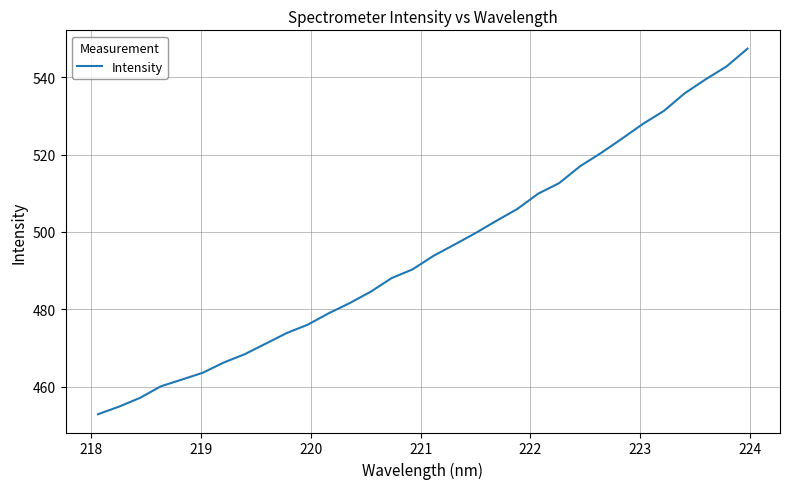

What is the greatest value displayed?

547.4